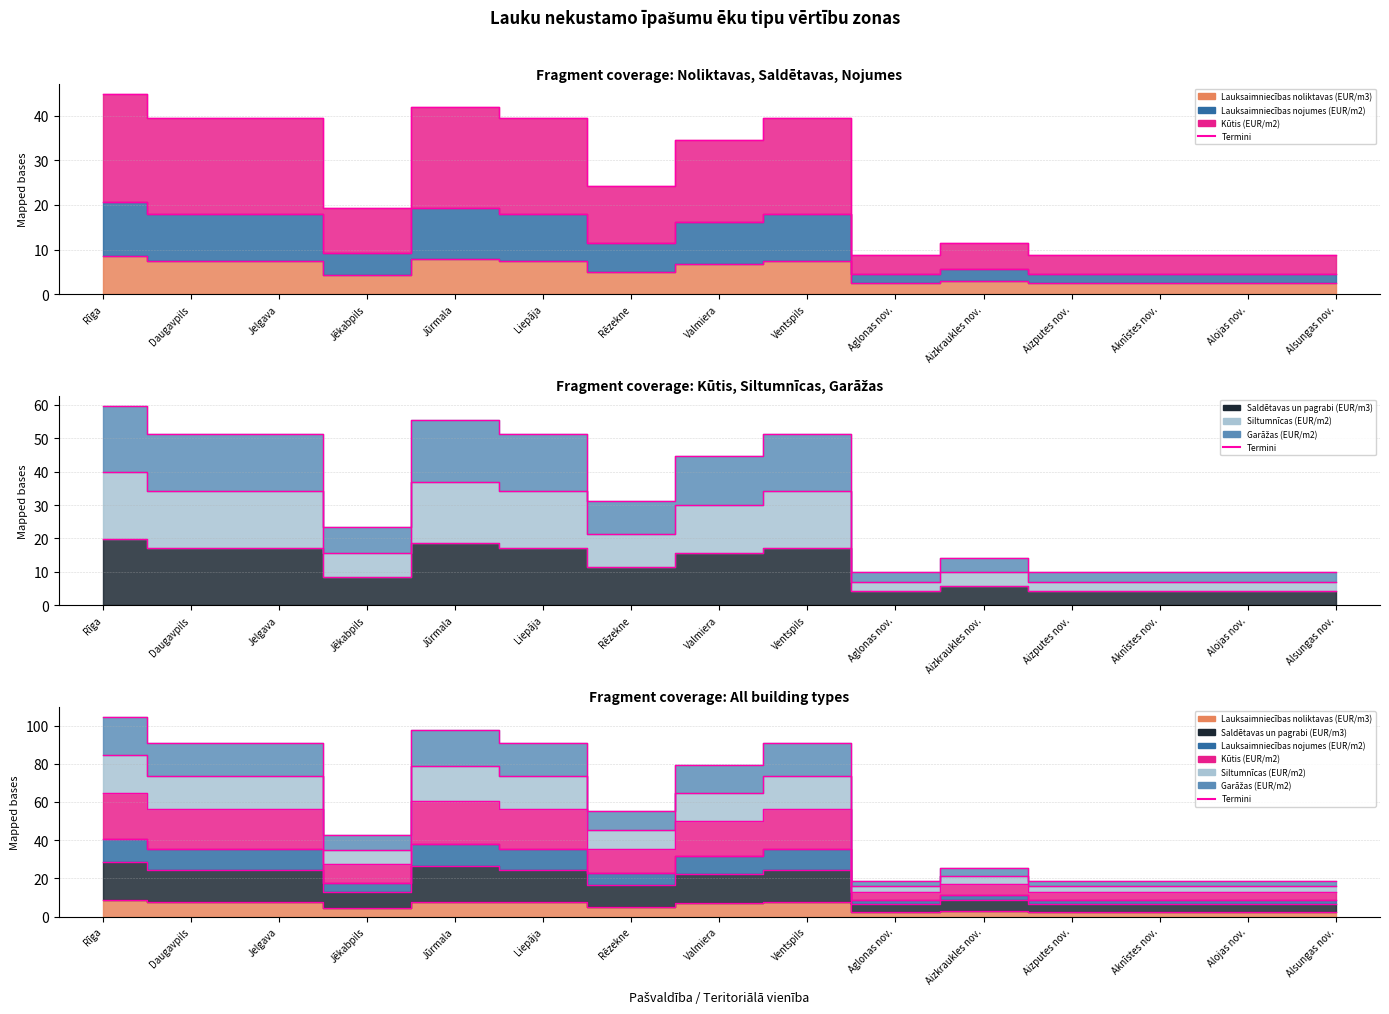

How many lines are shown in the chart?

6